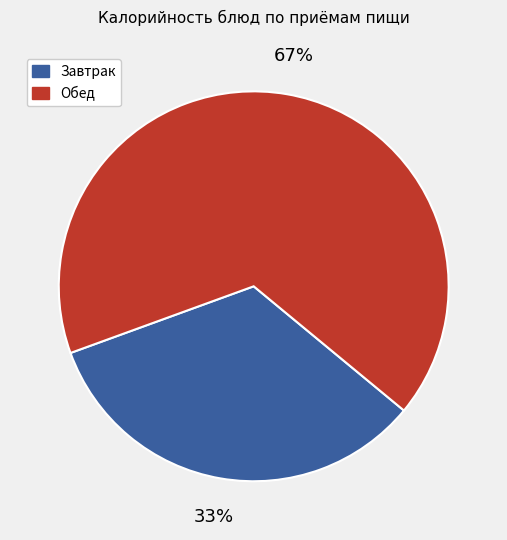

Between Обед and Завтрак, which is larger?

Обед